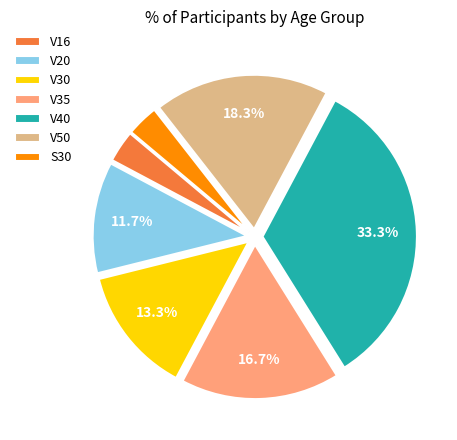

The V35 slice represents 17% of the pie. True or false?

True